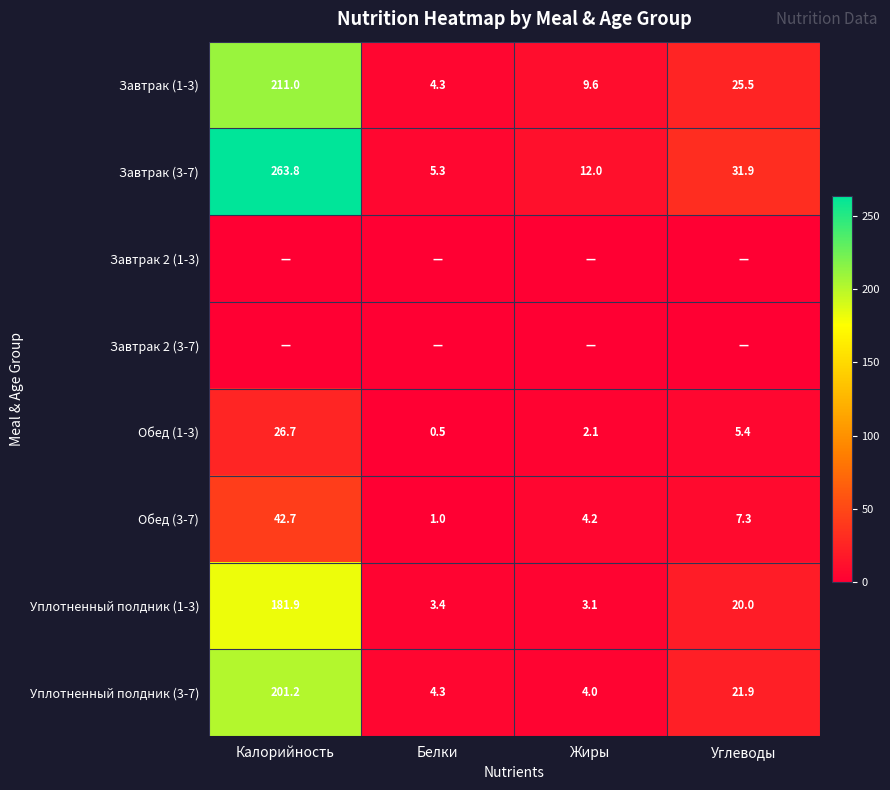

What is the sum of all Обед (3-7) values?

55.2